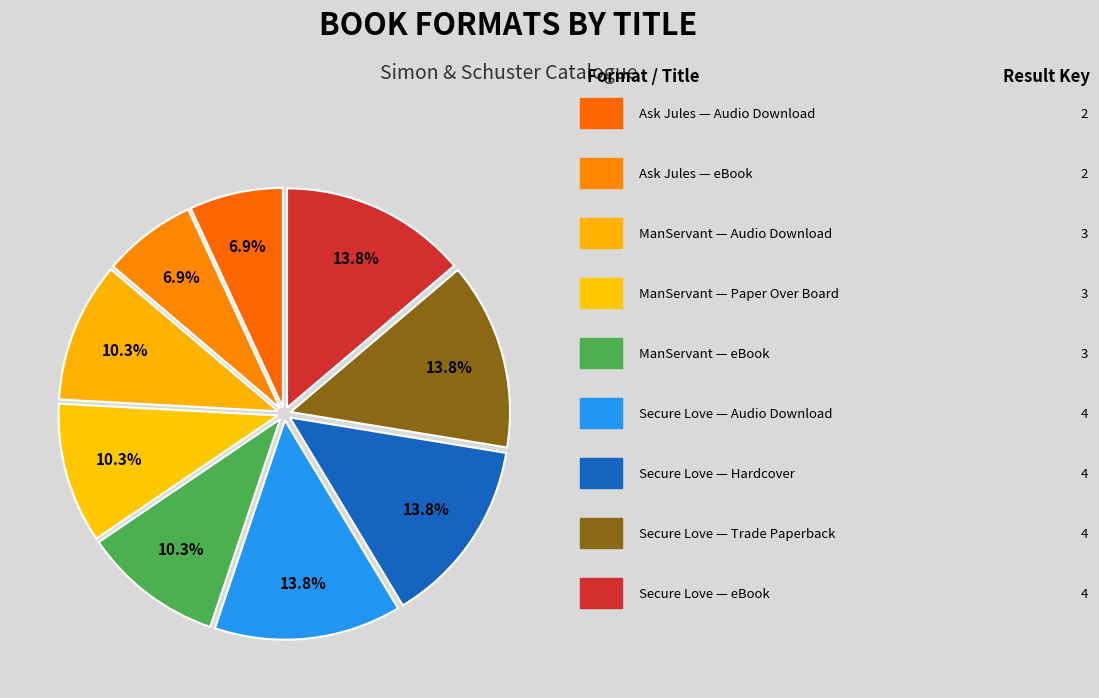

How many slices are in this pie chart?

9